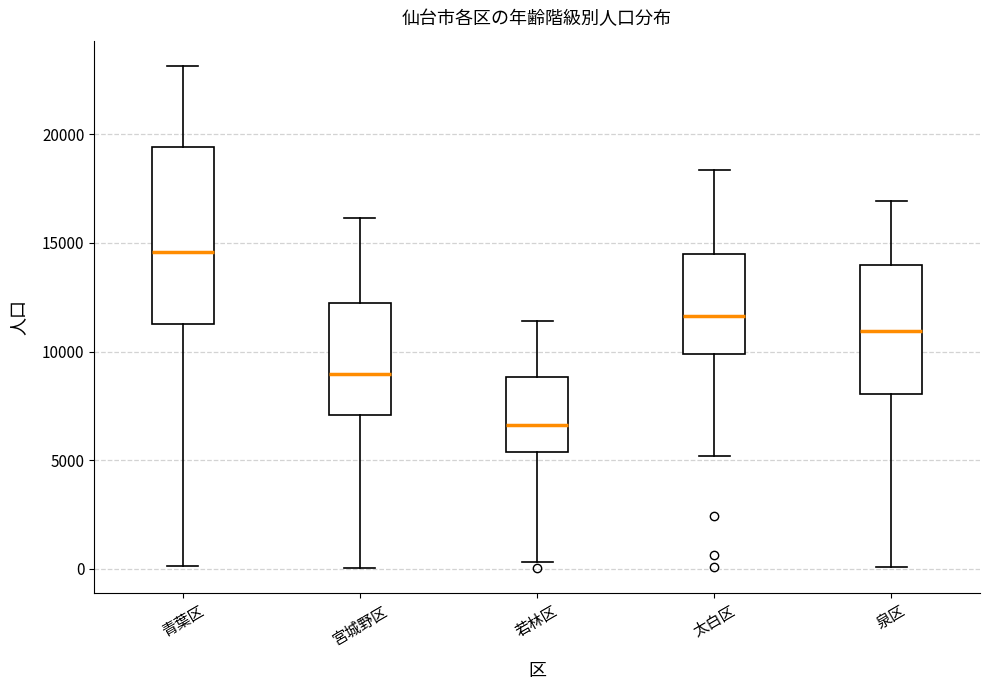

Which box's median line is the highest?

青葉区